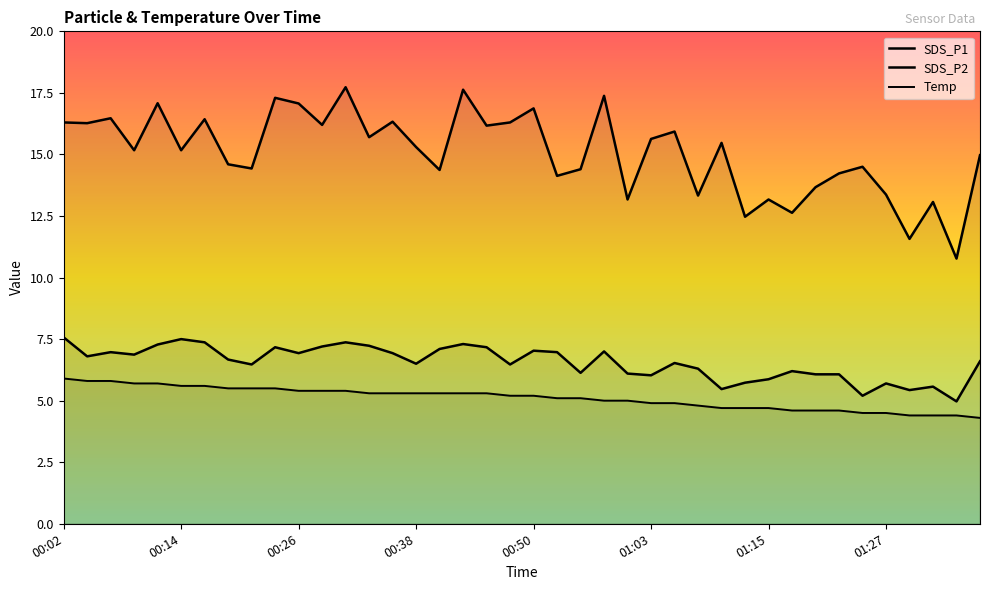

What is the total value across all series at 01:03?

26.6